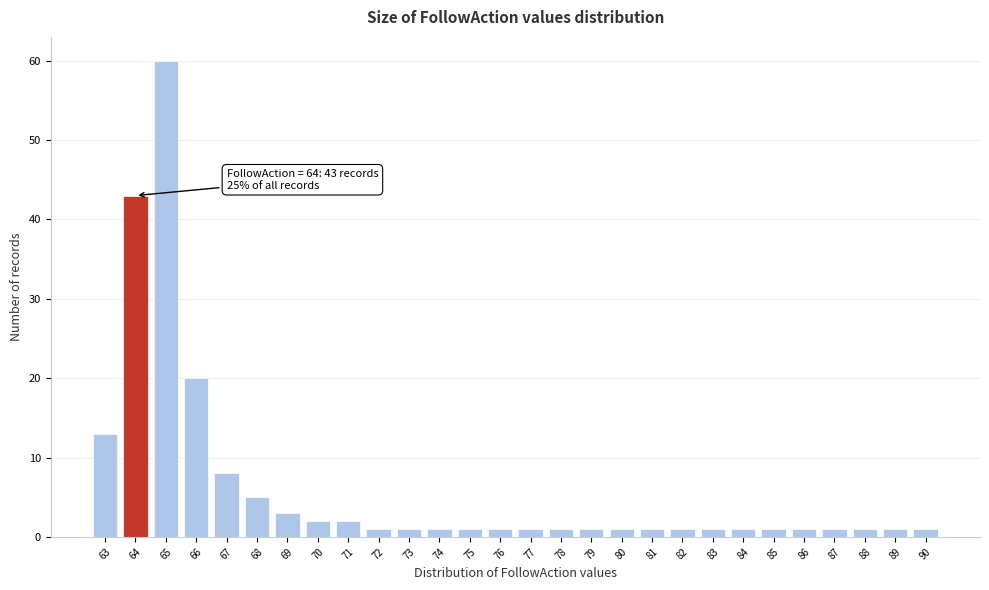

Over which range of the x-axis is the bar tallest?

64.5 to 65.5